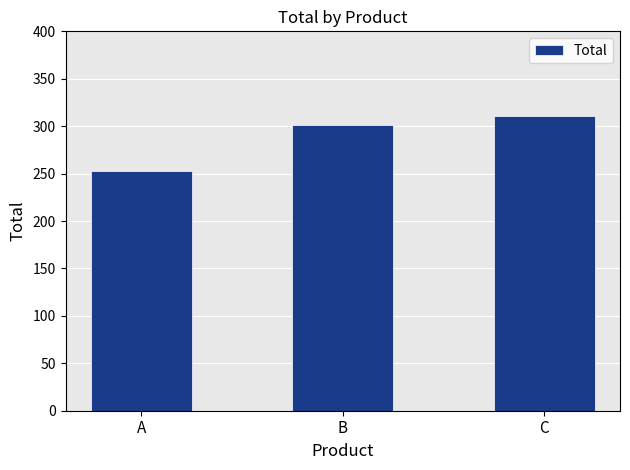

Where is the data nearest to the value 282?

B